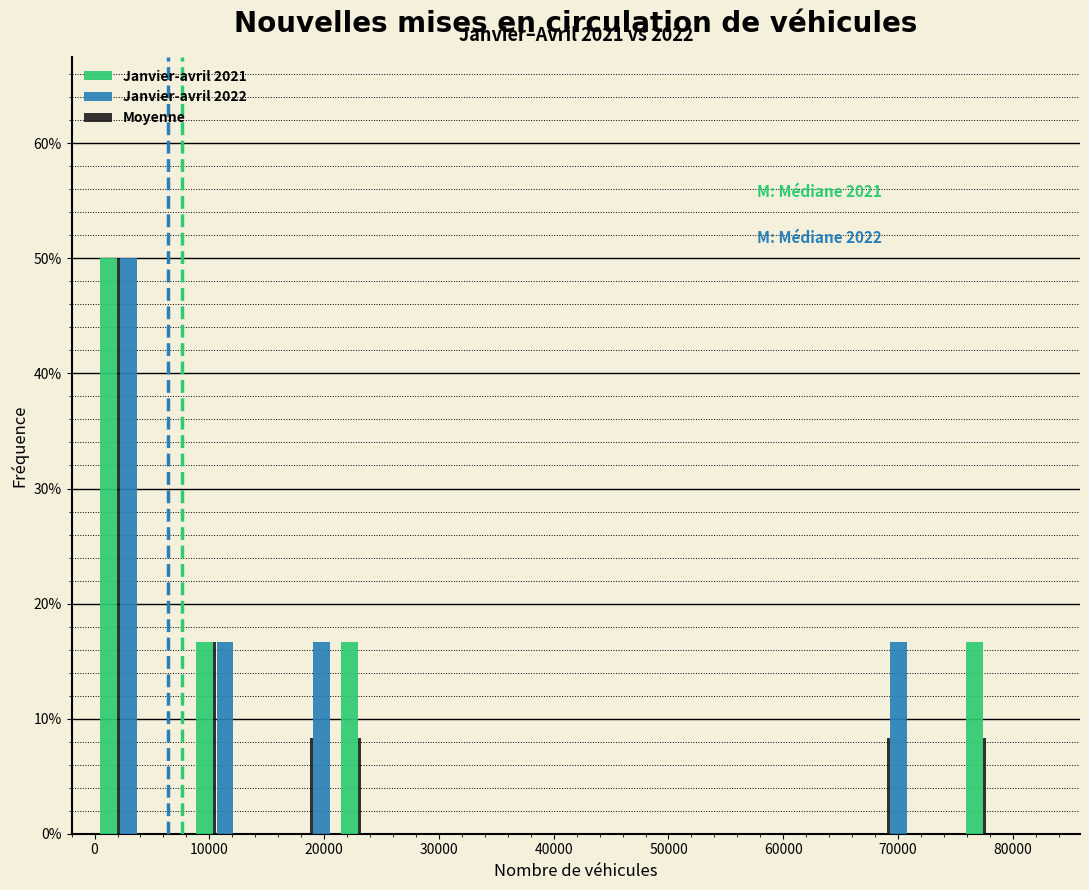

In the Janvier-avril 2021 series, which range on the x-axis has the tallest bar?

0 to 4000